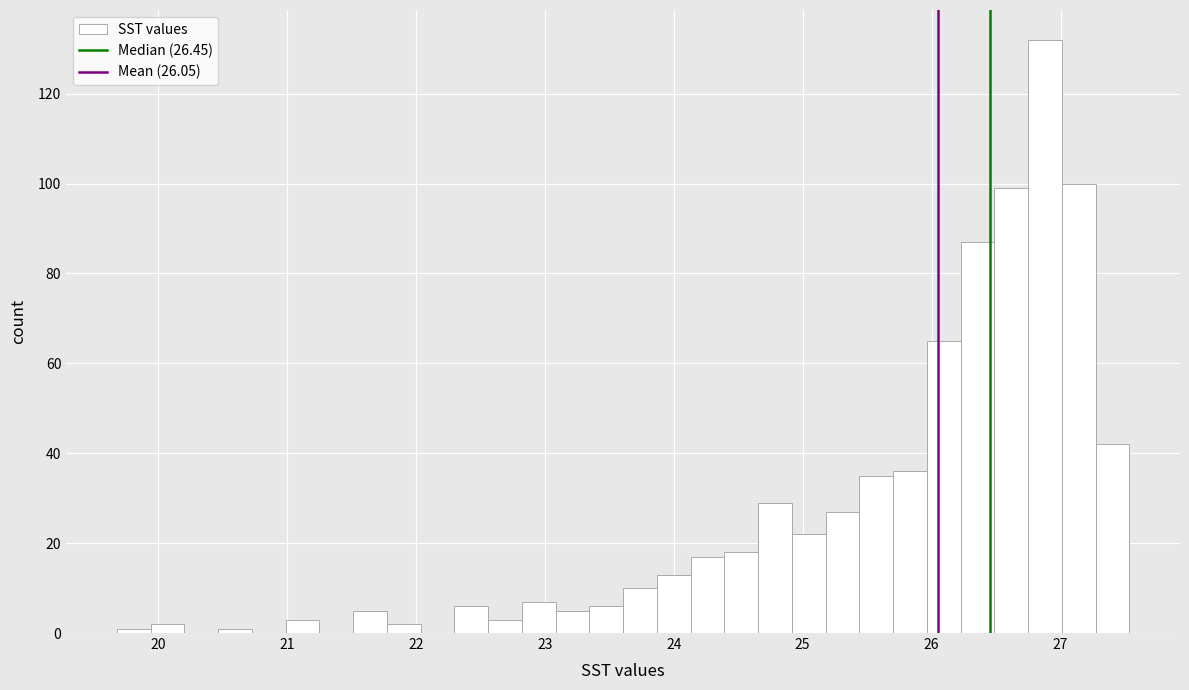

Read against the x-axis, roughly where is the centre of the tallest bar?

26.9